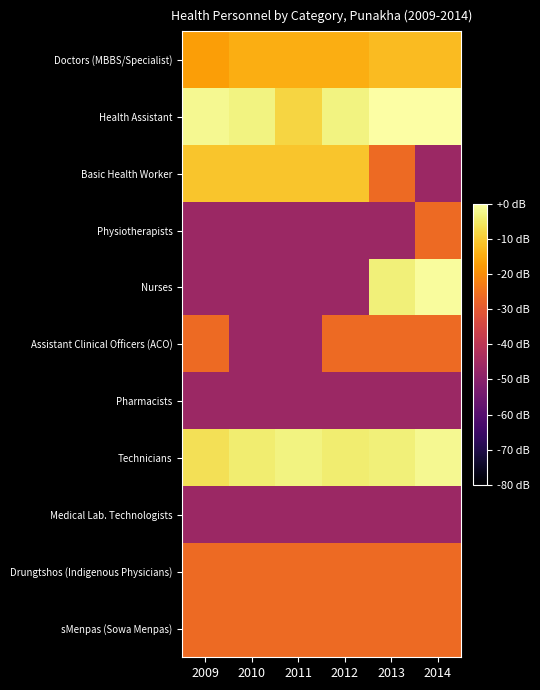

Between 2009 and 2013, which series saw the biggest shift?

Nurses